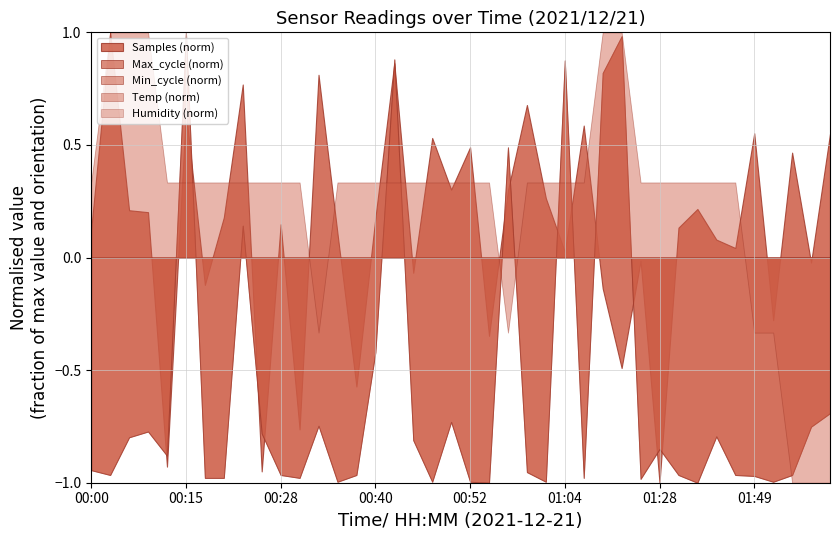

True or false: Temp and Humidity intersect in this chart.

False